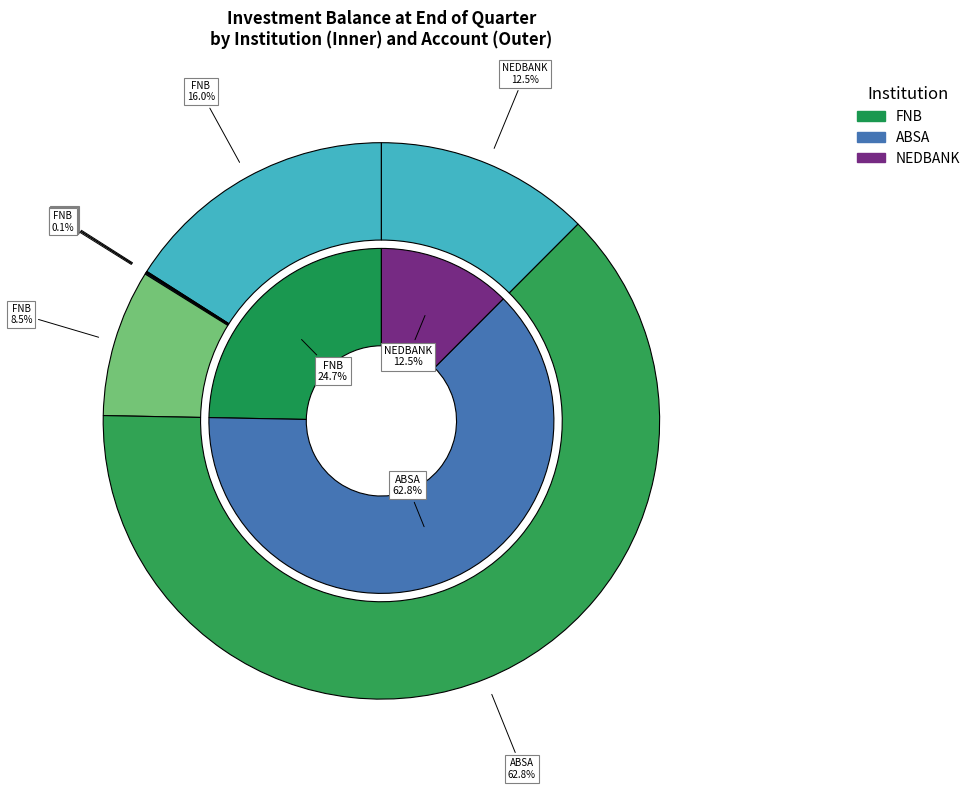

Is ABSA-2079943211 the majority of the pie?

Yes